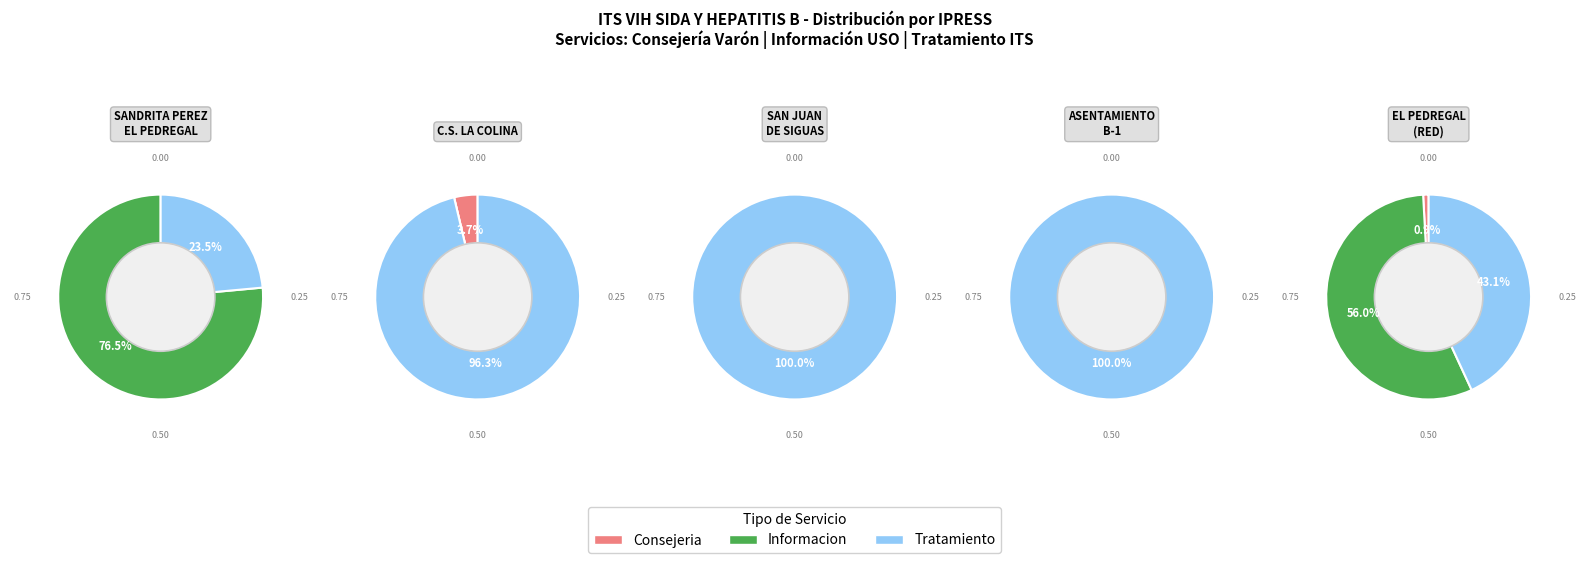

Is there a majority slice in this chart?

Yes